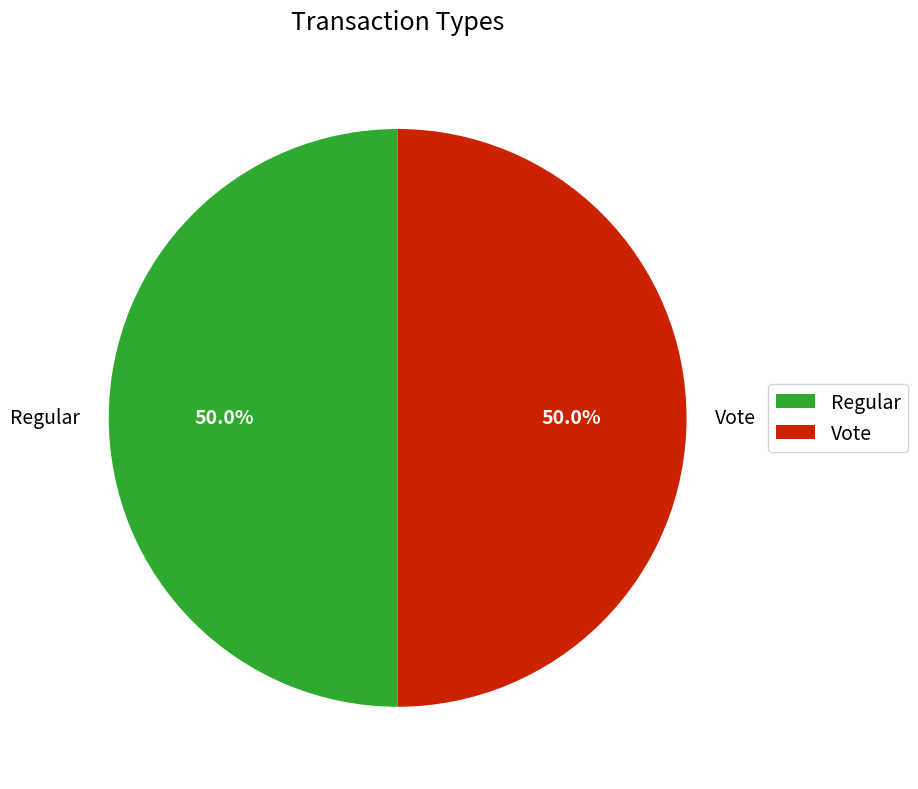

Count the number of slices in the pie.

2